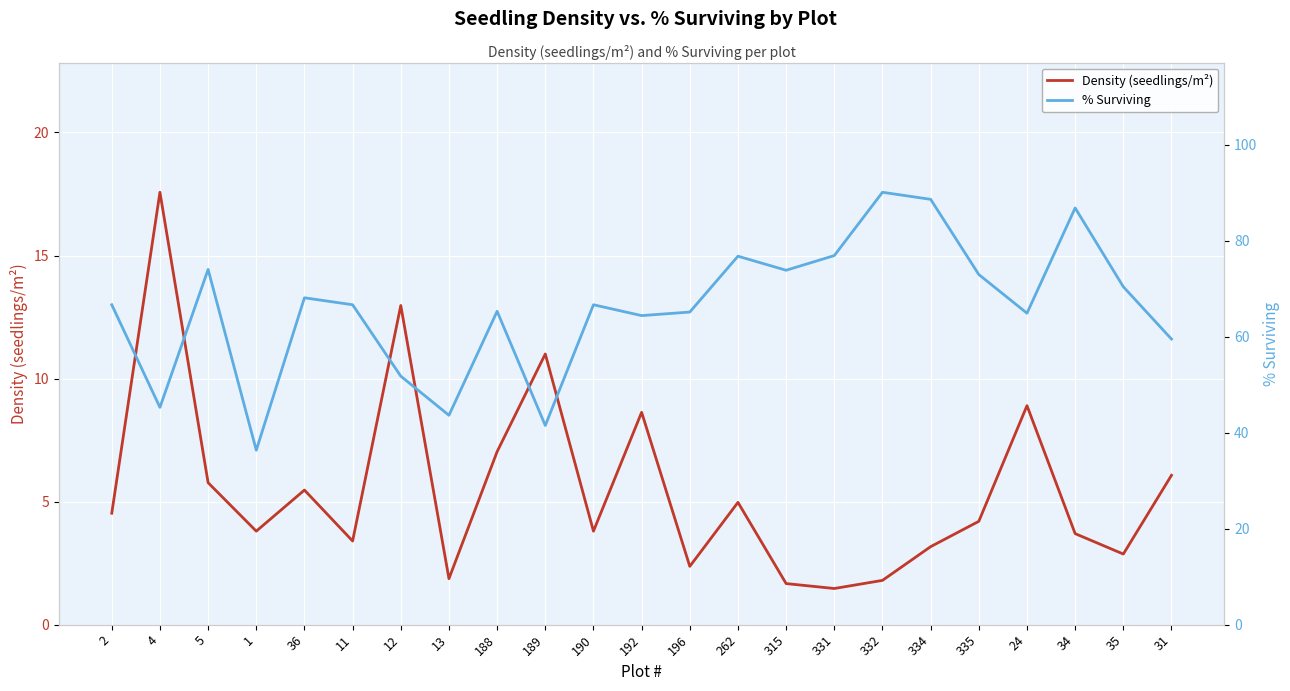

List the labels in order of Density (seedlings/m²) value, largest first.

4, 12, 189, 24, 192, 188, 31, 5, 36, 262, 2, 335, 1, 190, 34, 11, 334, 35, 196, 13, 332, 315, 331